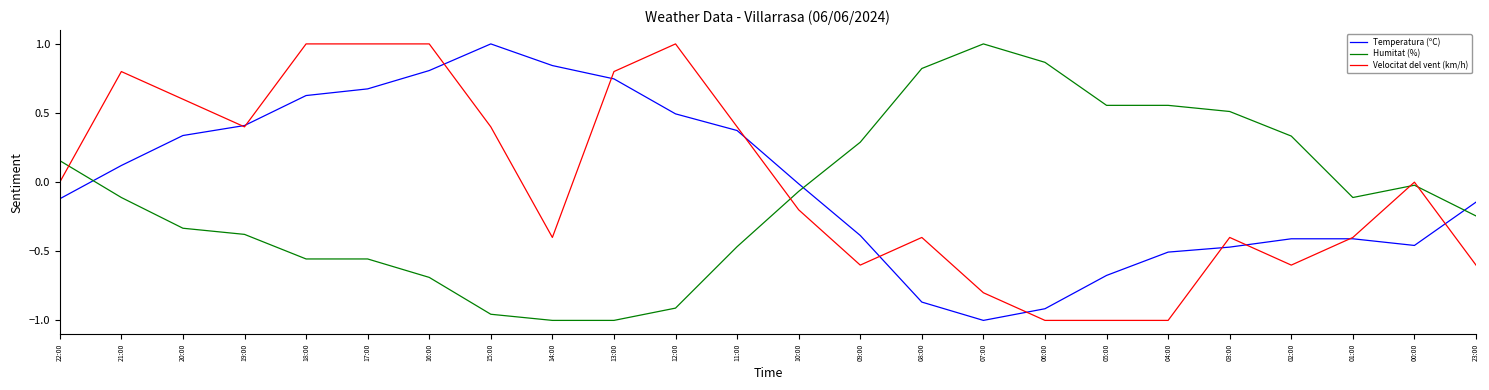

Rank the series at 00:00 from highest to lowest value.

Velocitat del vent (km/h), Humitat (%), Temperatura (ºC)